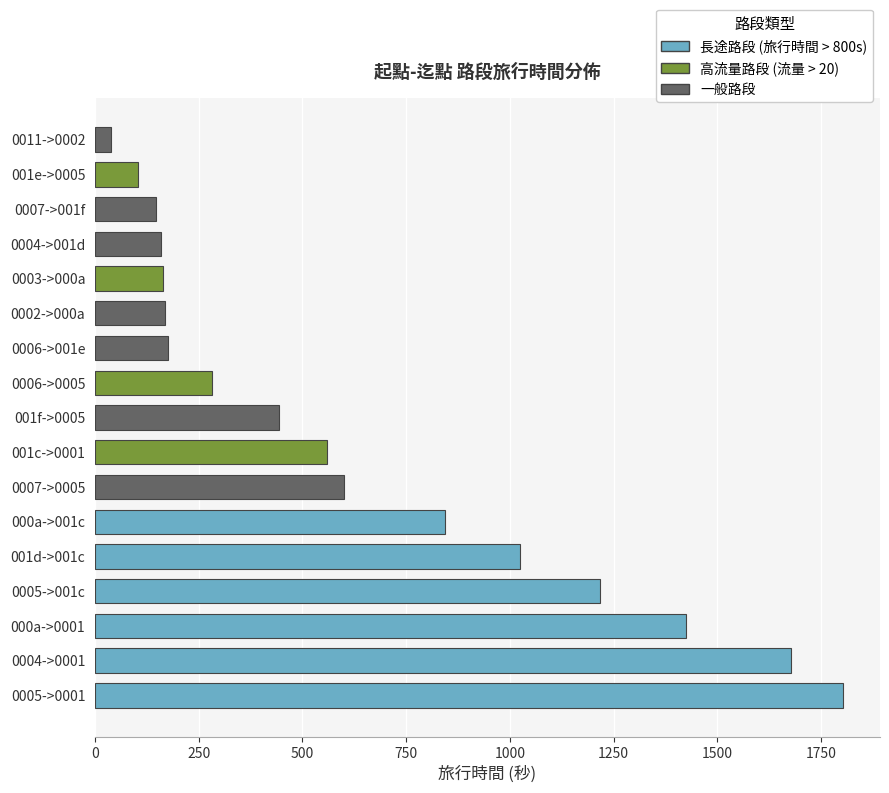

How many bars are there in total?

17